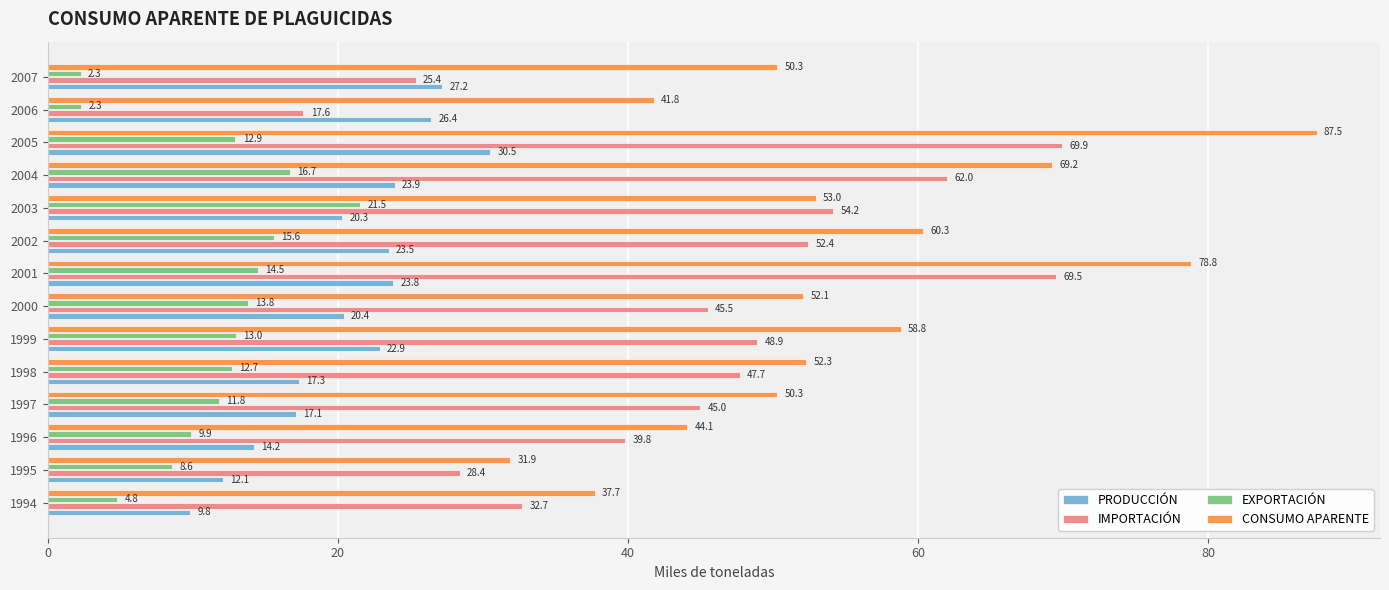

What is the difference between the second highest and second lowest values in the EXPORTACIÓN series?

14.4